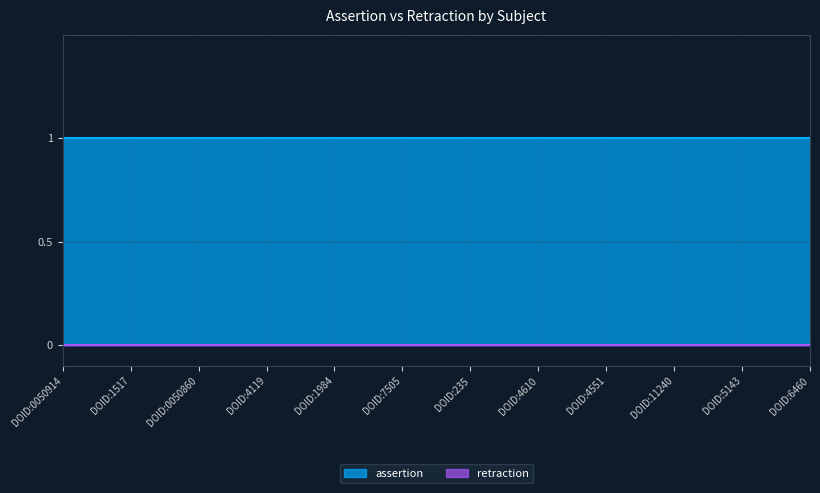

Reading left to right, list all the values displayed in this chart.

assertion: DOID:0050914=1	DOID:1517=1	DOID:0050860=1	DOID:4119=1	DOID:1984=1	DOID:7505=1	DOID:235=1	DOID:4610=1	DOID:4551=1	DOID:11240=1	DOID:5143=1	DOID:6460=1
retraction: DOID:0050914=0	DOID:1517=0	DOID:0050860=0	DOID:4119=0	DOID:1984=0	DOID:7505=0	DOID:235=0	DOID:4610=0	DOID:4551=0	DOID:11240=0	DOID:5143=0	DOID:6460=0